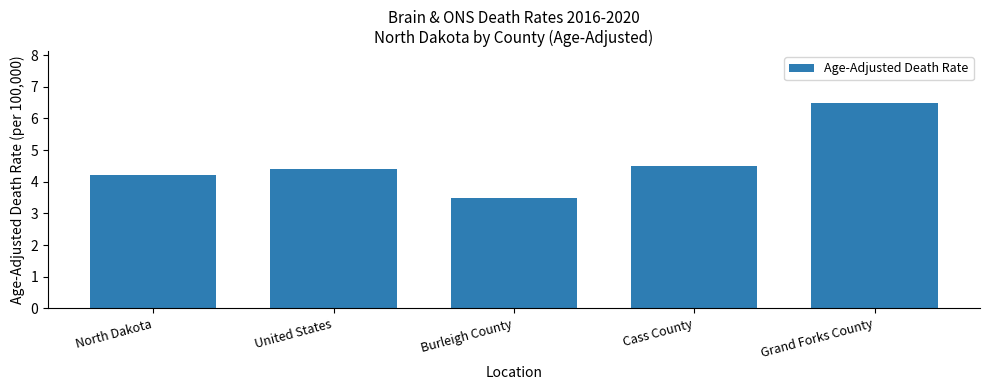

What is the difference between the maximum and minimum values?

3.0